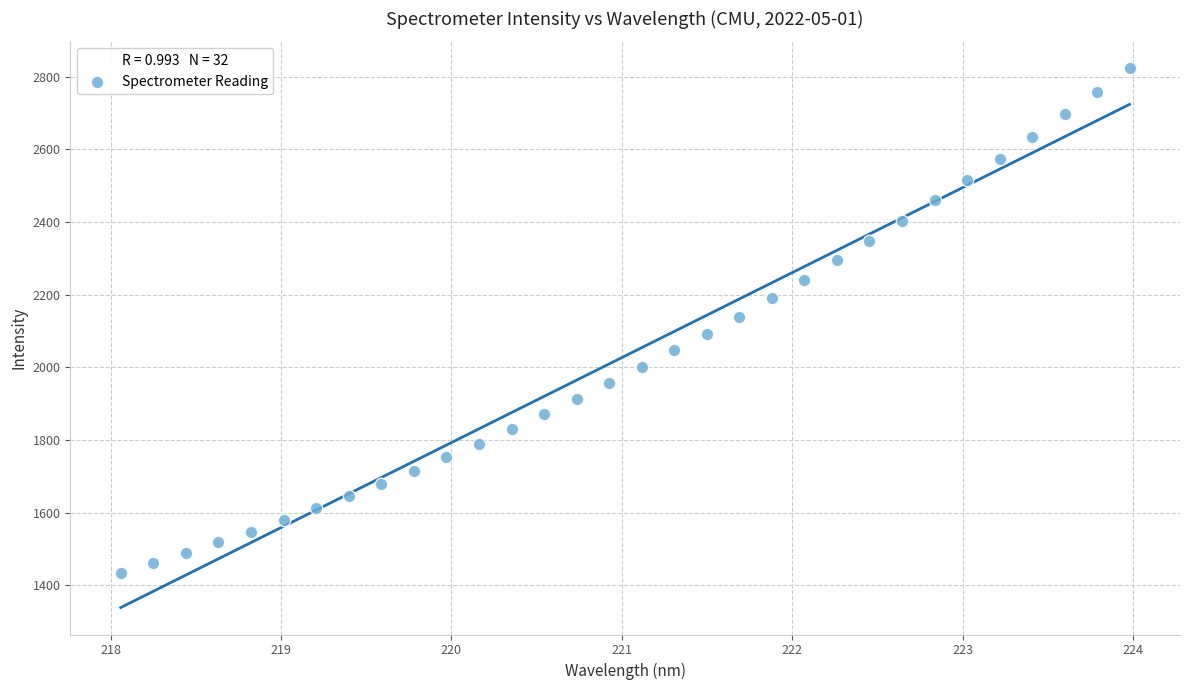

What is the range of X values (max minus min)?

5.9